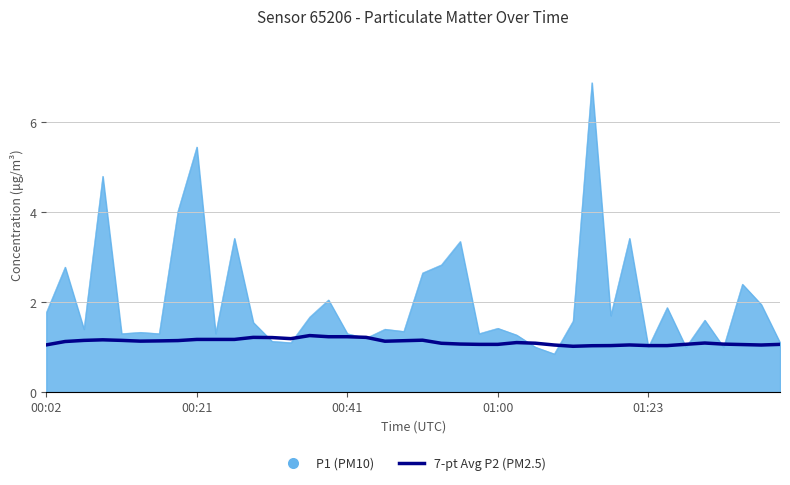

What is the greatest value displayed?

6.9